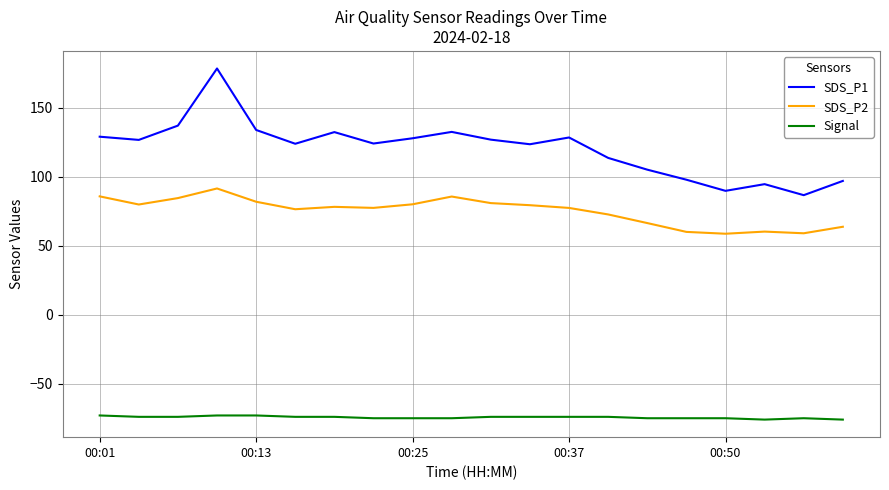

List the series in order of their overall mean, lowest first.

Signal, SDS_P2, SDS_P1